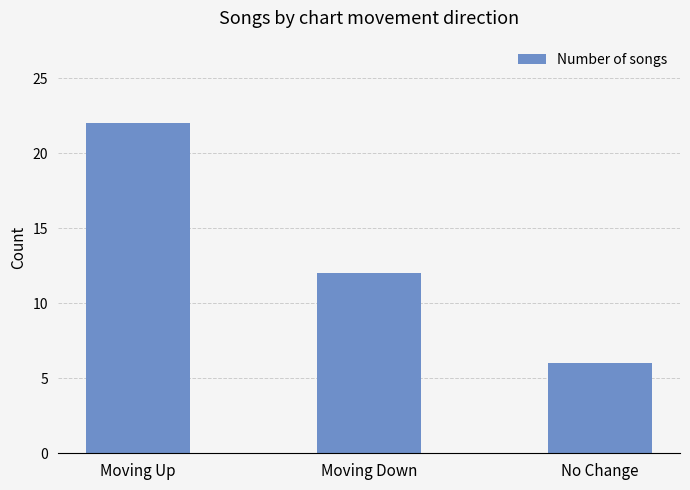

How many distinct data groups are displayed?

1